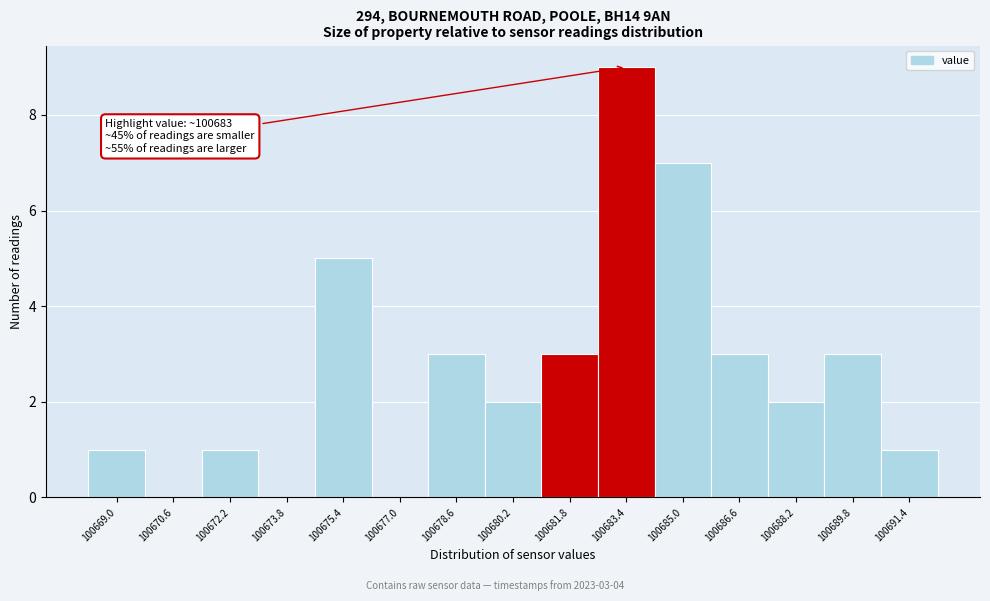

Over which range of the x-axis is the bar tallest?

100682.6 to 100684.2